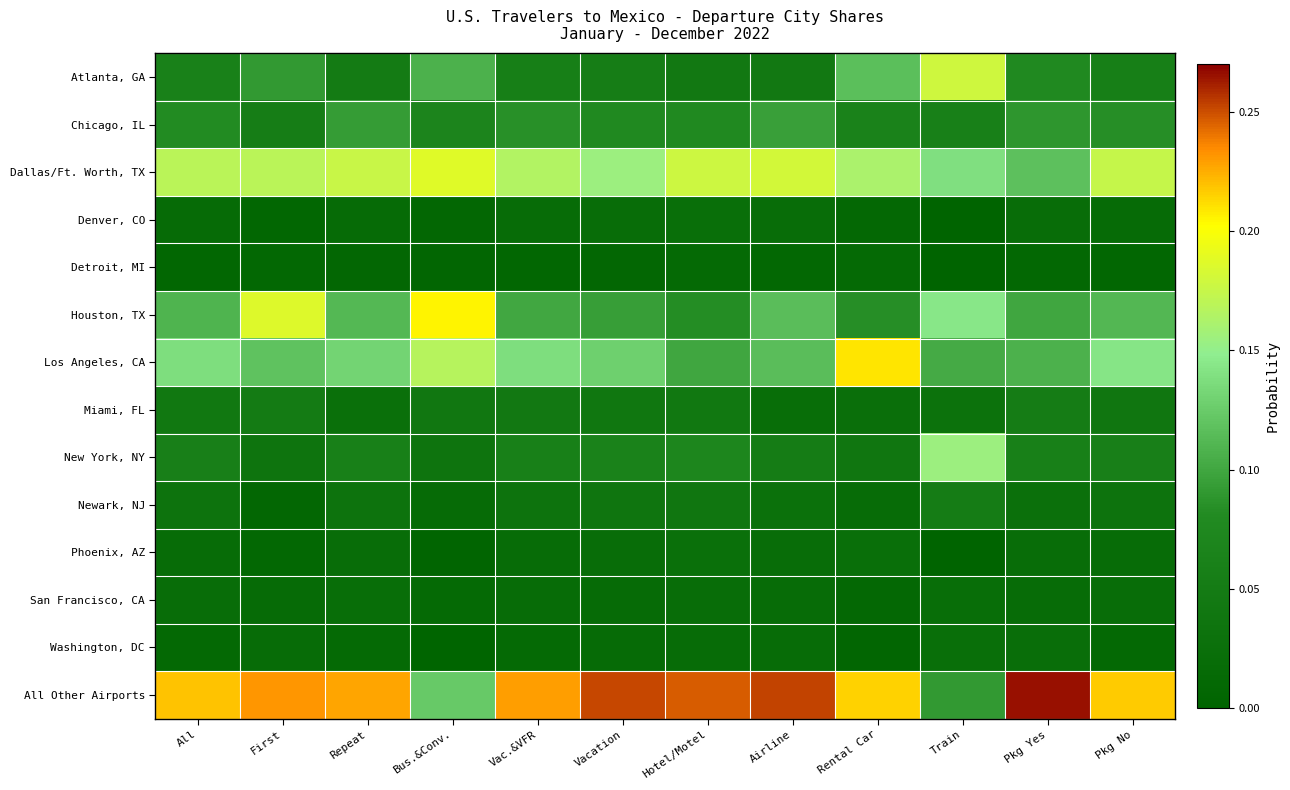

Which has a higher value, Train or Hotel/Motel?

Train